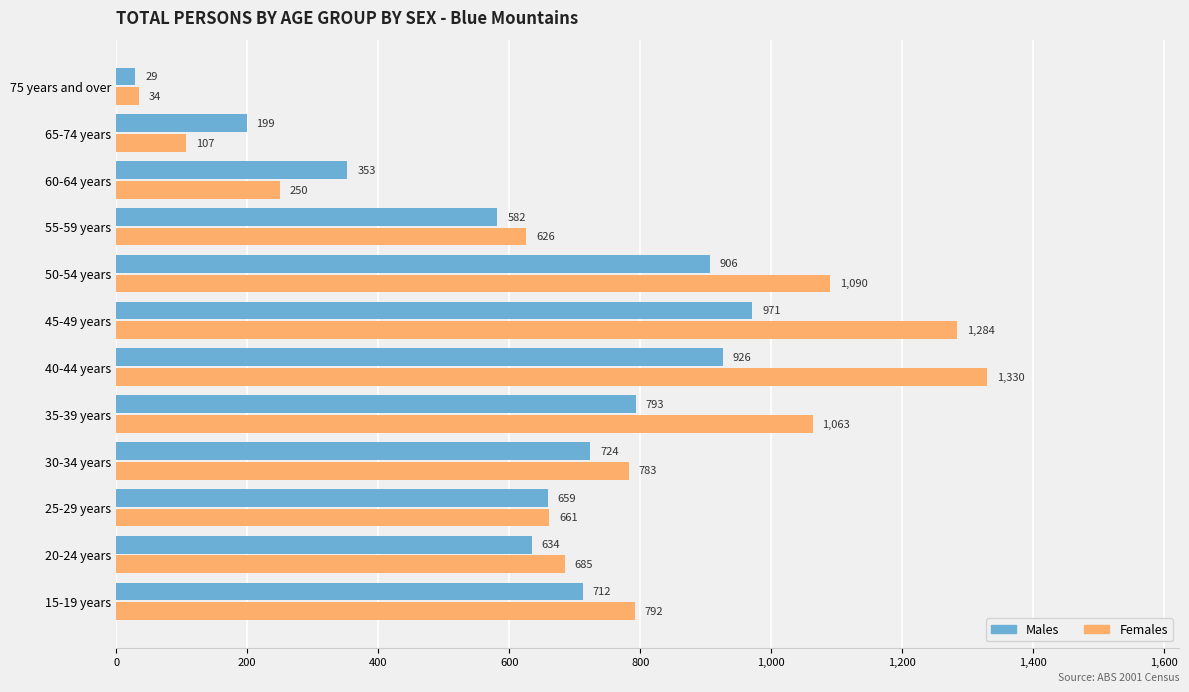

Is it true that Males equals 287 at 35-39 years?

False